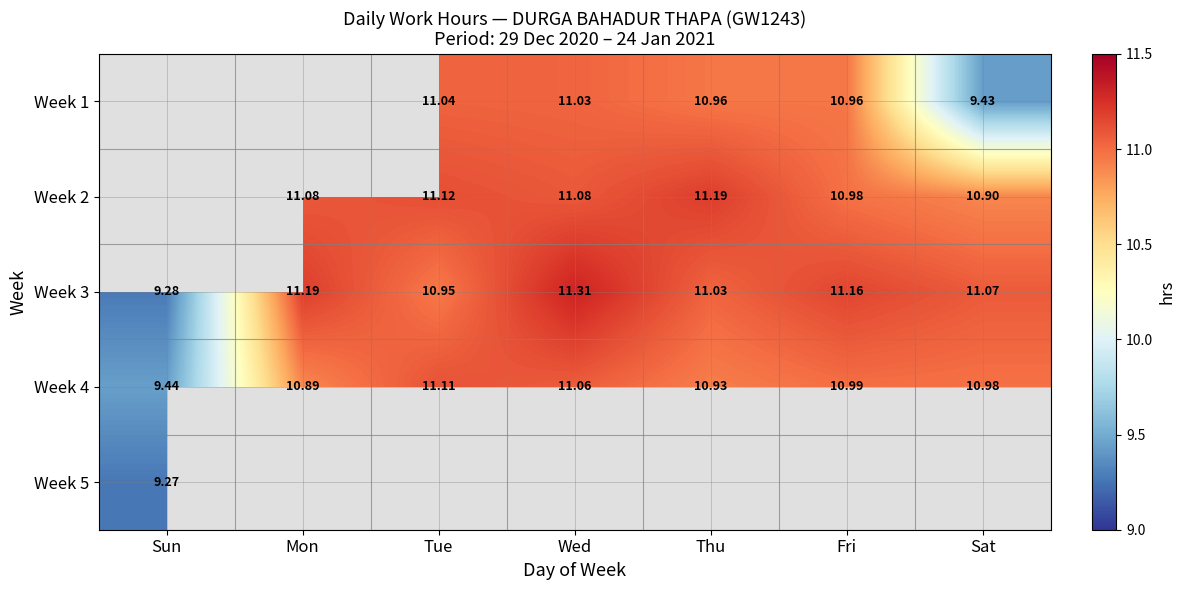

Rank the categories by Week 3 value from lowest to highest.

Sun, Tue, Thu, Sat, Fri, Mon, Wed